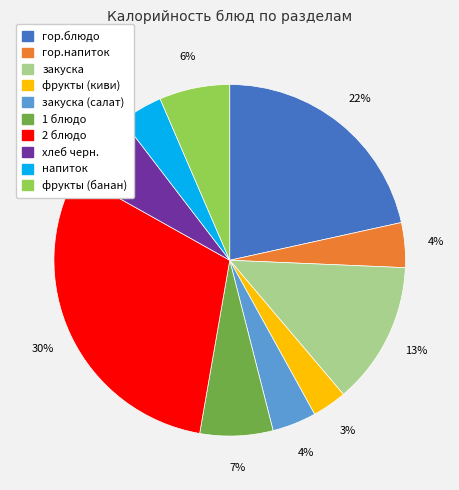

To the nearest percent, what is the average slice percentage?

10%